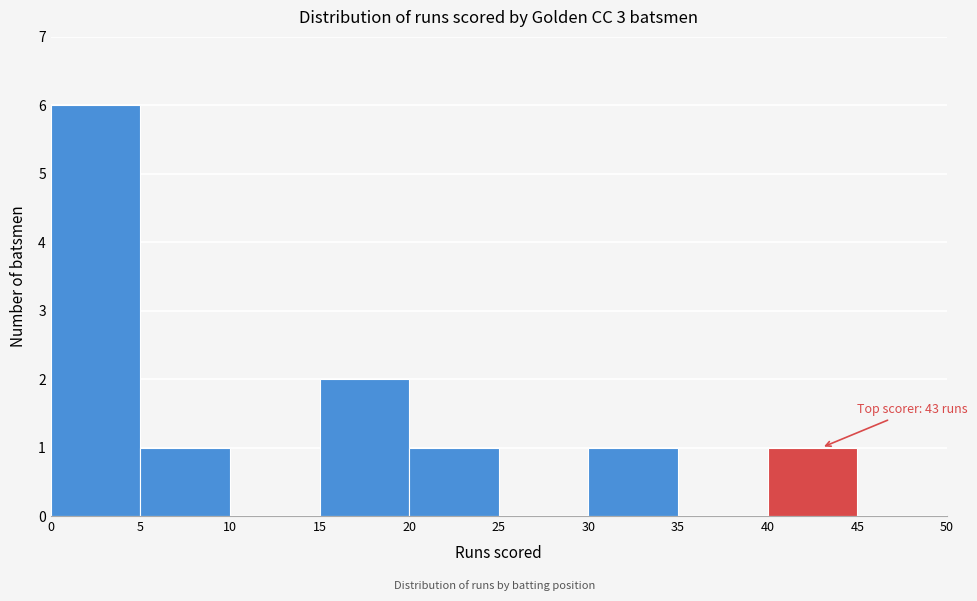

Which range on the x-axis has the tallest bar?

0 to 5